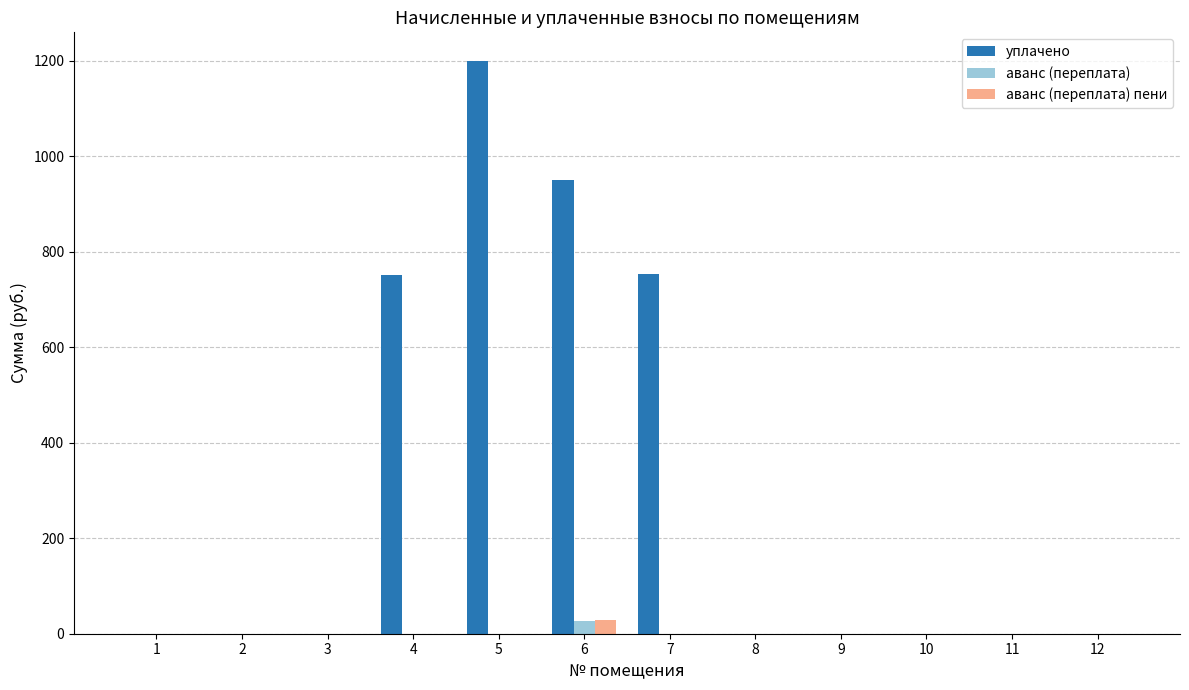

How many categories are shown in the chart?

12